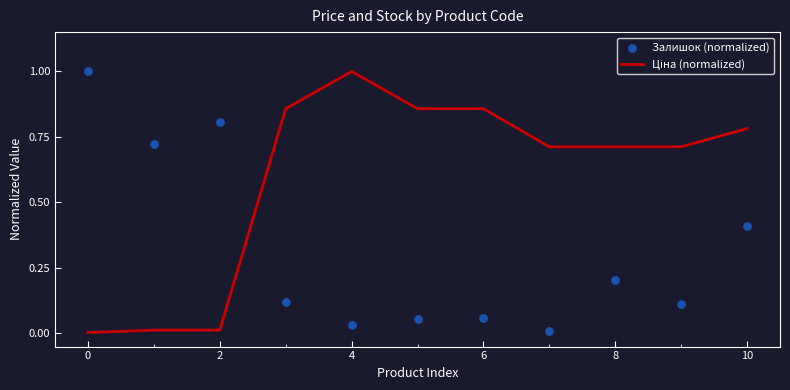

Is the value of Ціна (normalized) at 9 greater than the value of Залишок (normalized) at −2?

No